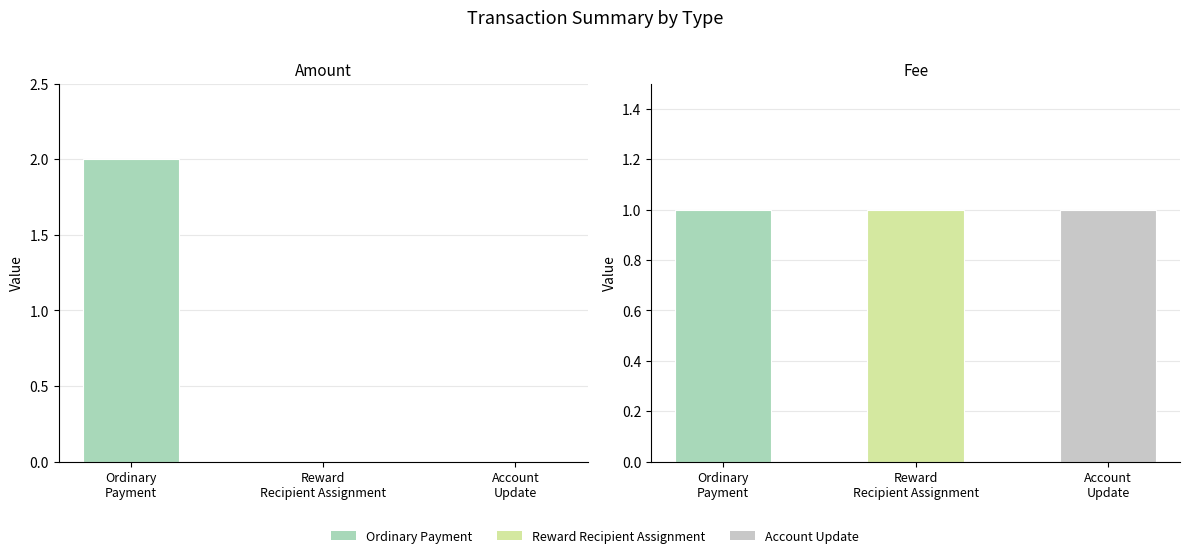

How many groups of bars are there?

3